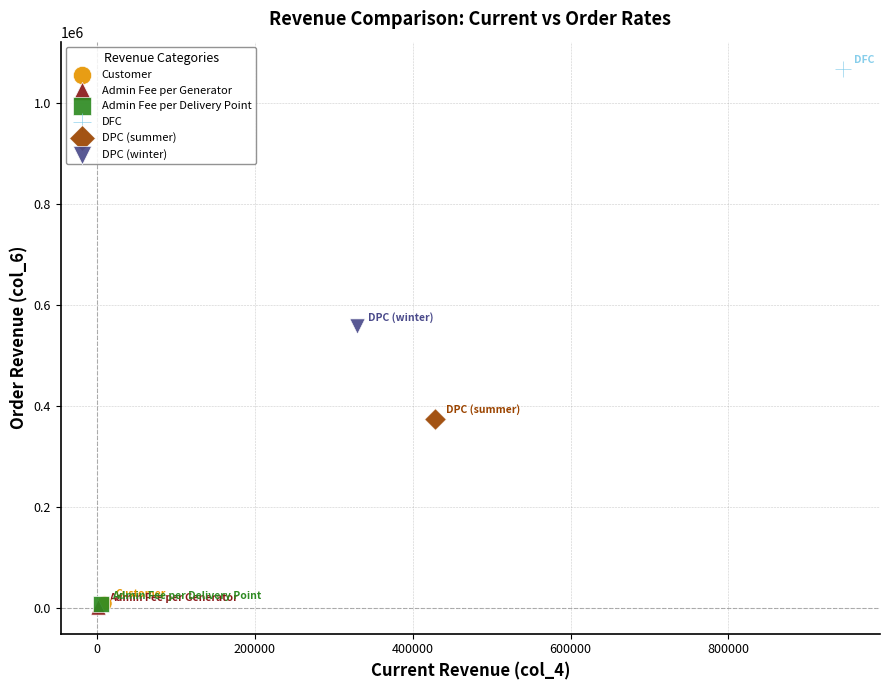

What are all the series names shown in the legend?

Customer, Admin Fee per Generator, Admin Fee per Delivery Point, DFC, DPC (summer), DPC (winter)